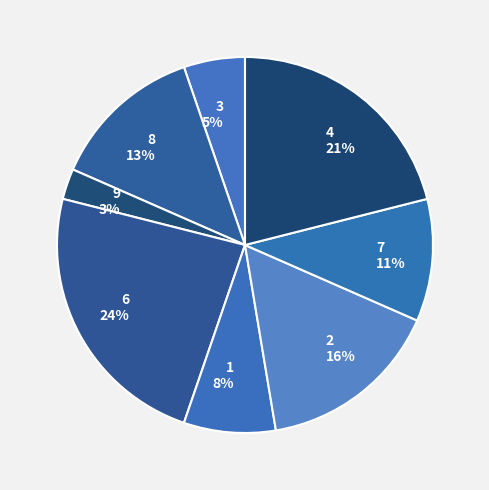

Which has a higher value, 2 or 7?

2